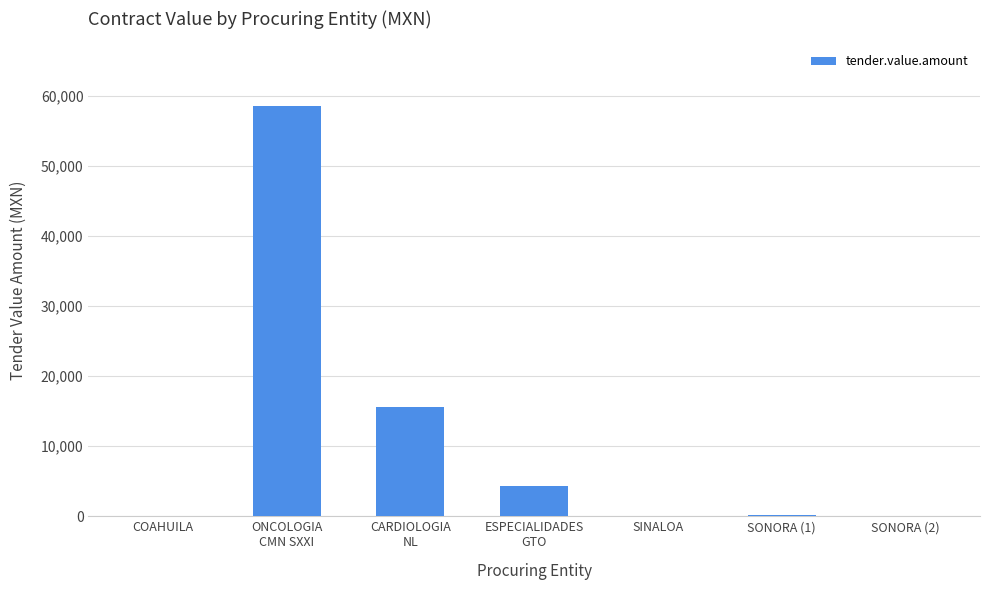

What is the change in value from SINALOA to SONORA (1)?

+161.0